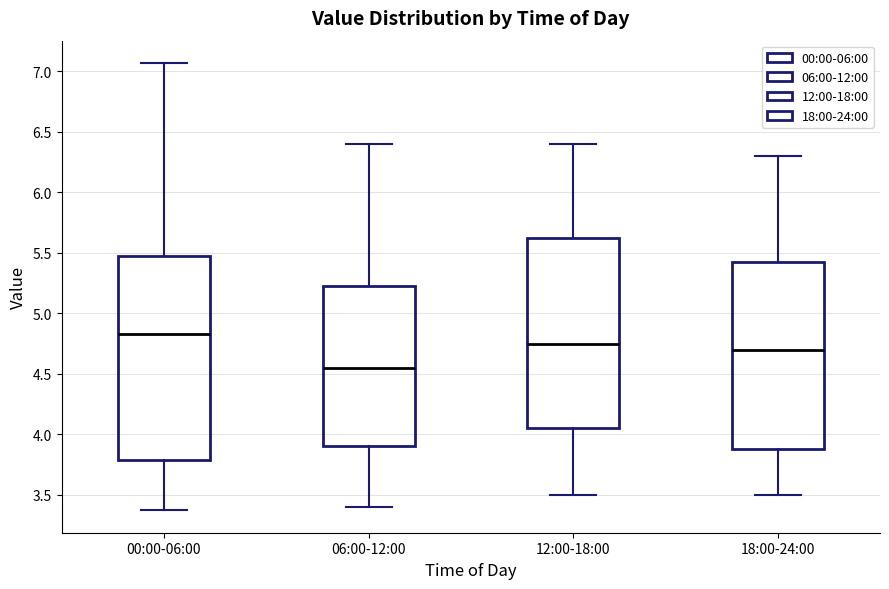

Where is the upper edge of the box for 12:00-18:00 on the y-axis? The values are not printed on the chart, so give them approximately, as read against the axis.

5.65